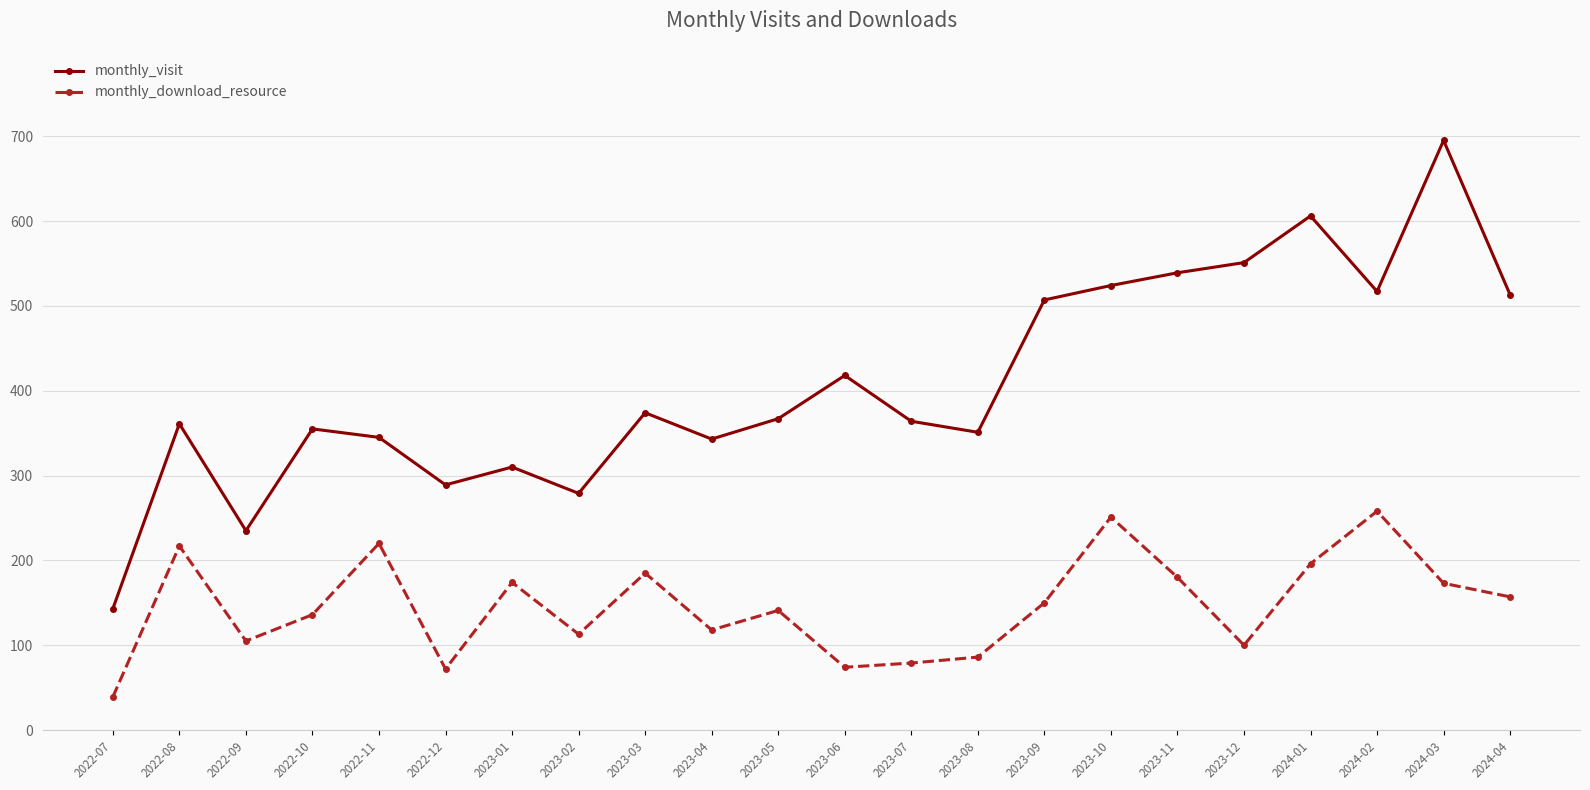

Which series has the widest spread of values?

monthly_visit